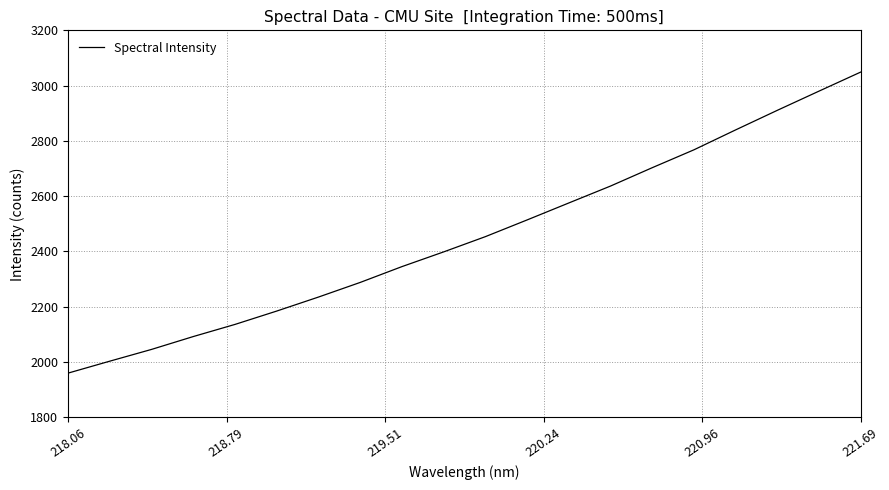

What is the minimum value shown in the chart?

1959.9